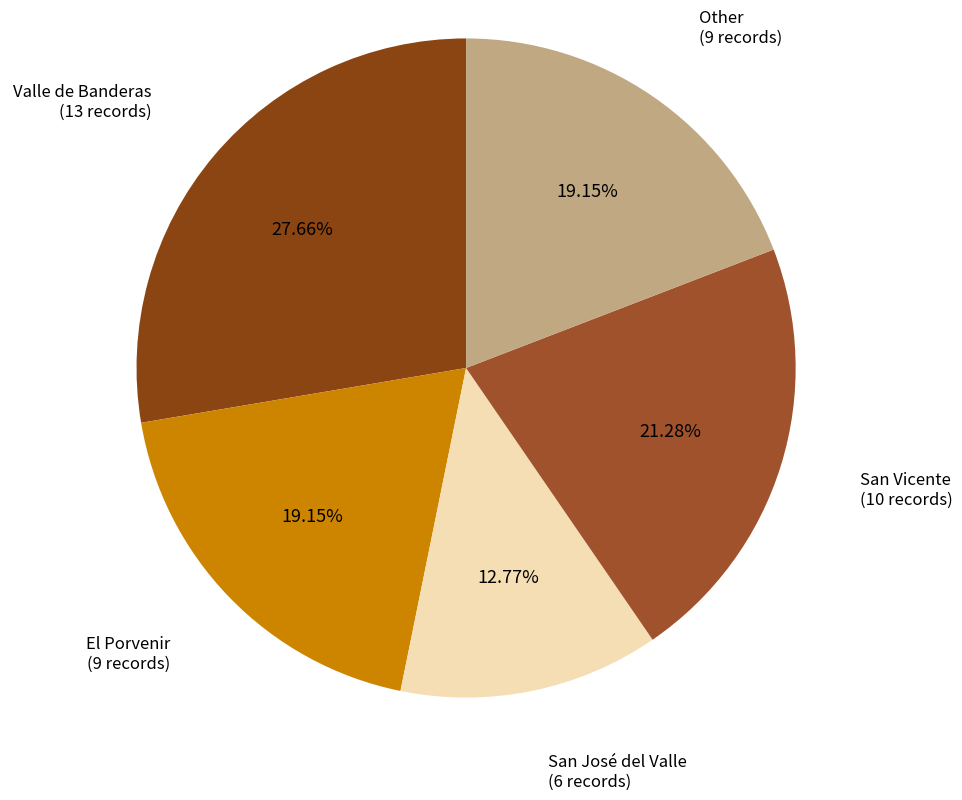

How many segments does this pie chart have?

5